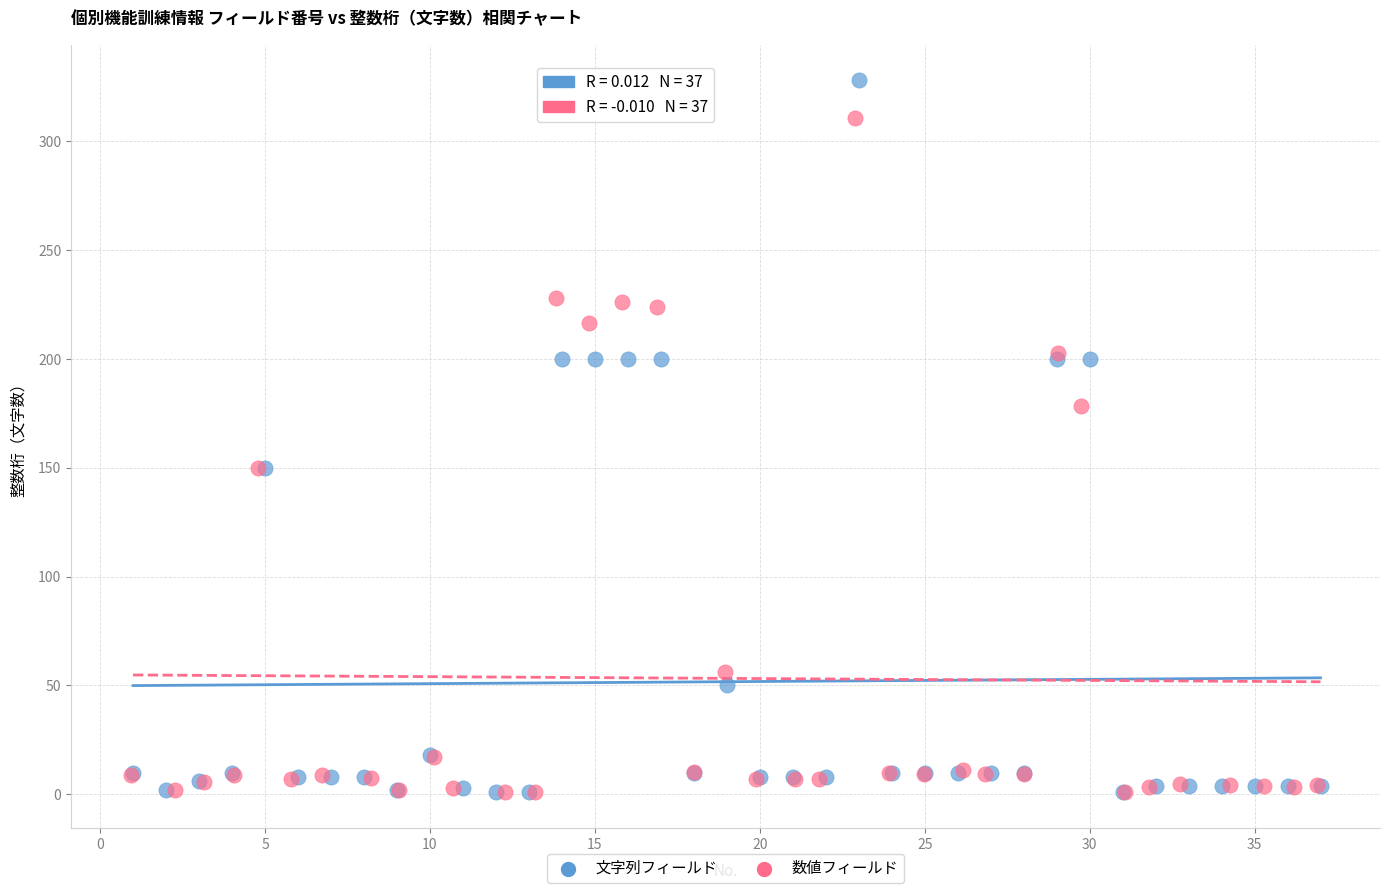

Which series has the largest Y range (max minus min)?

文字列フィールド